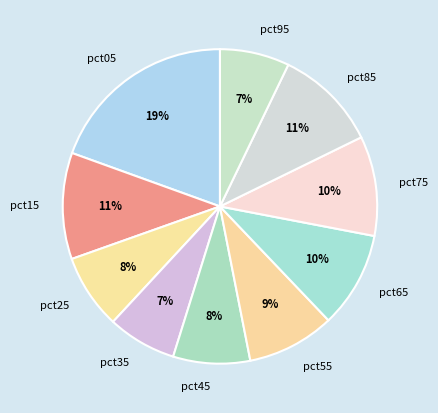

What is the largest slice in the pie chart?

pct05